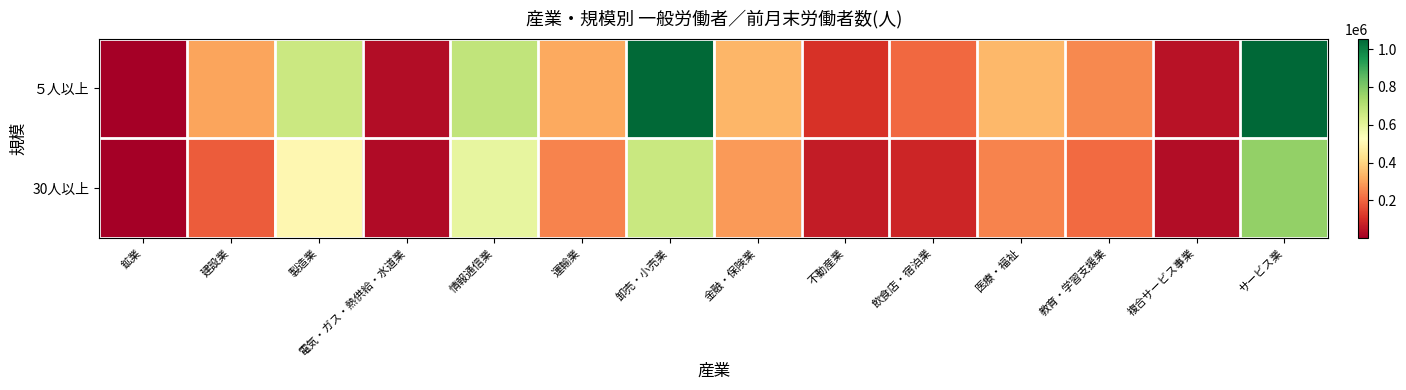

Reading left to right, extract all data points from this chart.

５人以上: 鉱業=1974	建設業=304511	製造業=661020	電気・ガス・熱供給・水道業=32496	情報通信業=683936	運輸業=312893	卸売・小売業=1047348	金融・保険業=338069	不動産業=109450	飲食店・宿泊業=205671	医療・福祉=341576	教育・学習支援業=259741	複合サービス事業=46219	サービス業=1054560
30人以上: 鉱業=1974	建設業=184073	製造業=503093	電気・ガス・熱供給・水道業=29864	情報通信業=591883	運輸業=250804	卸売・小売業=667977	金融・保険業=287869	不動産業=67300	飲食店・宿泊業=86263	医療・福祉=249321	教育・学習支援業=209770	複合サービス事業=34475	サービス業=768554